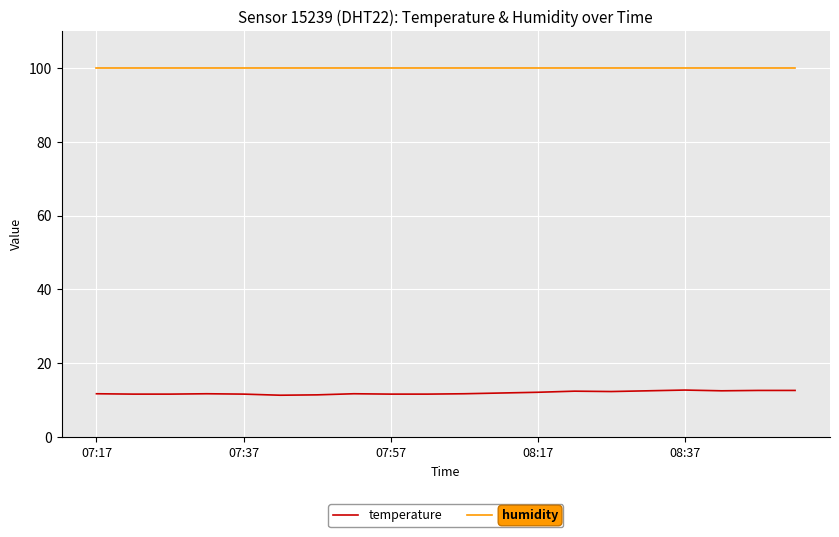

Which series has the largest total across all categories?

humidity